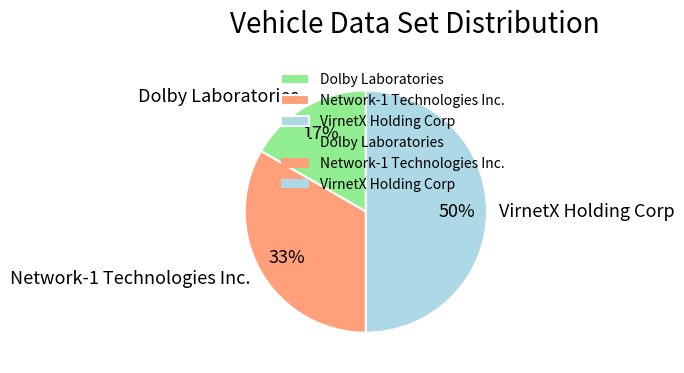

How many slices are in this pie chart?

3